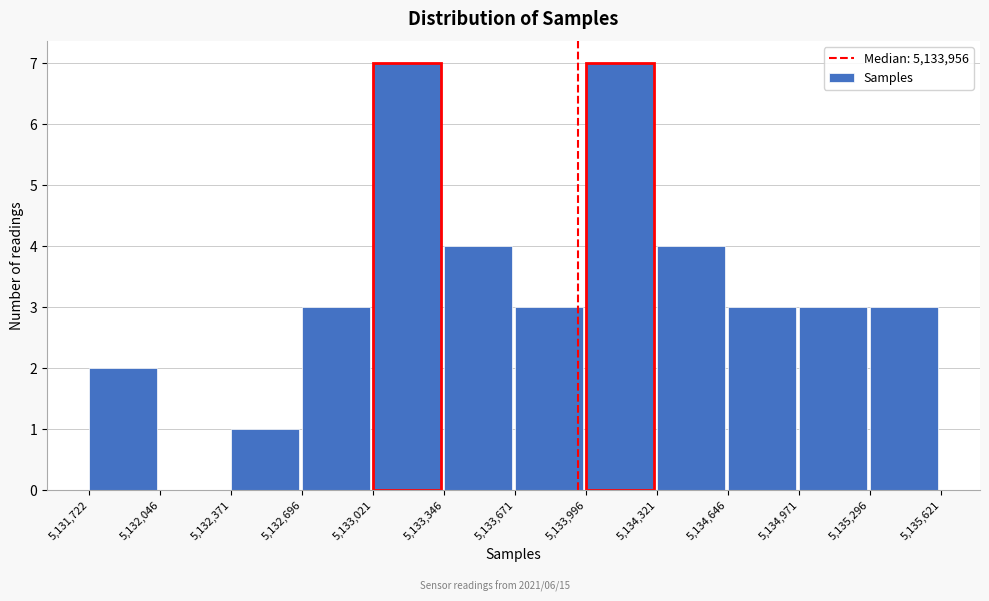

Reading left to right, transcribe this chart: for each bar, give the range it covers on the x-axis and its height. The values are not printed on the chart, so give them approximately, as read against the axis.

5,131,722 to 5,132,046: 2
5,132,046 to 5,132,371: 0
5,132,371 to 5,132,696: 1
5,132,696 to 5,133,021: 3
5,133,021 to 5,133,346: 7
5,133,346 to 5,133,671: 4
5,133,671 to 5,133,996: 3
5,133,996 to 5,134,321: 7
5,134,321 to 5,134,646: 4
5,134,646 to 5,134,971: 3
5,134,971 to 5,135,296: 3
5,135,296 to 5,135,621: 3